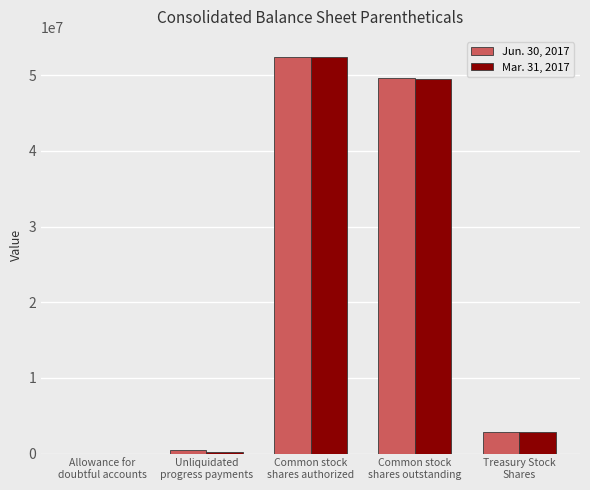

Which series changed the most between Allowance for
doubtful accounts and Common stock
shares outstanding?

Jun. 30, 2017